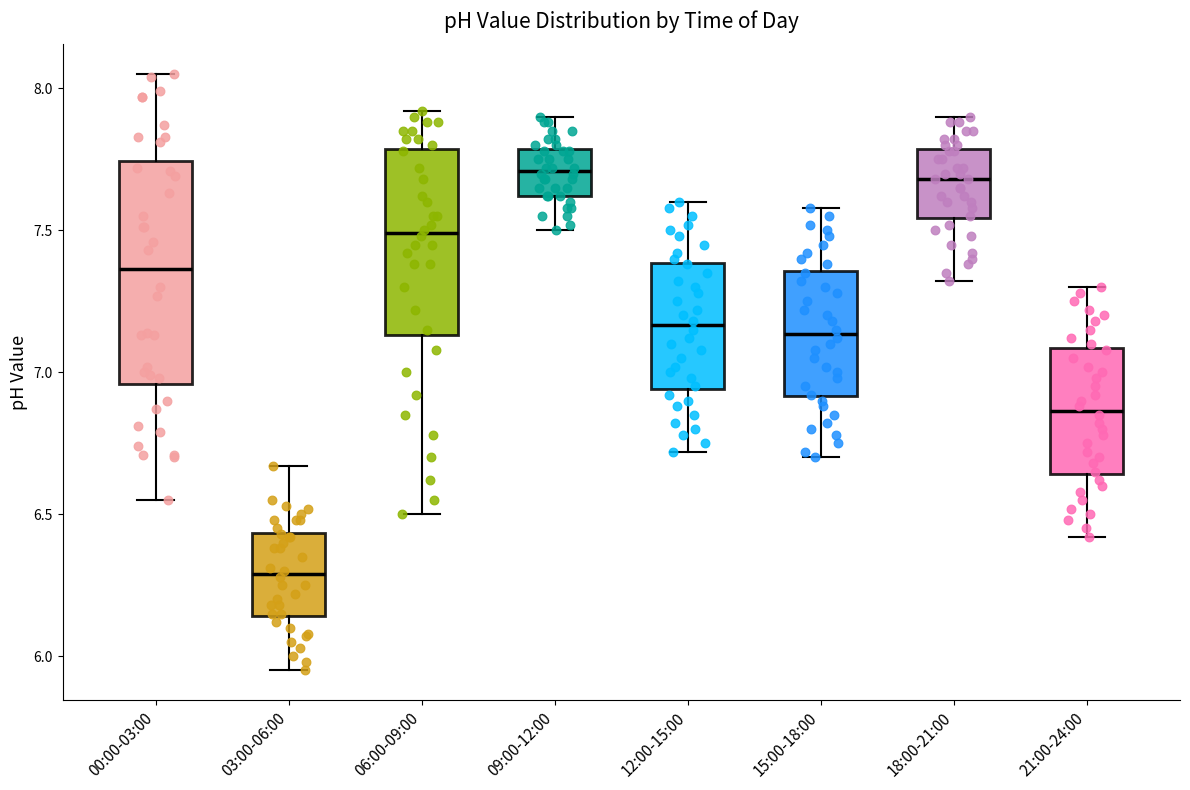

Where does the upper whisker of the box for 09:00-12:00 end on the y-axis? The values are not printed on the chart, so give them approximately, as read against the axis.

7.90